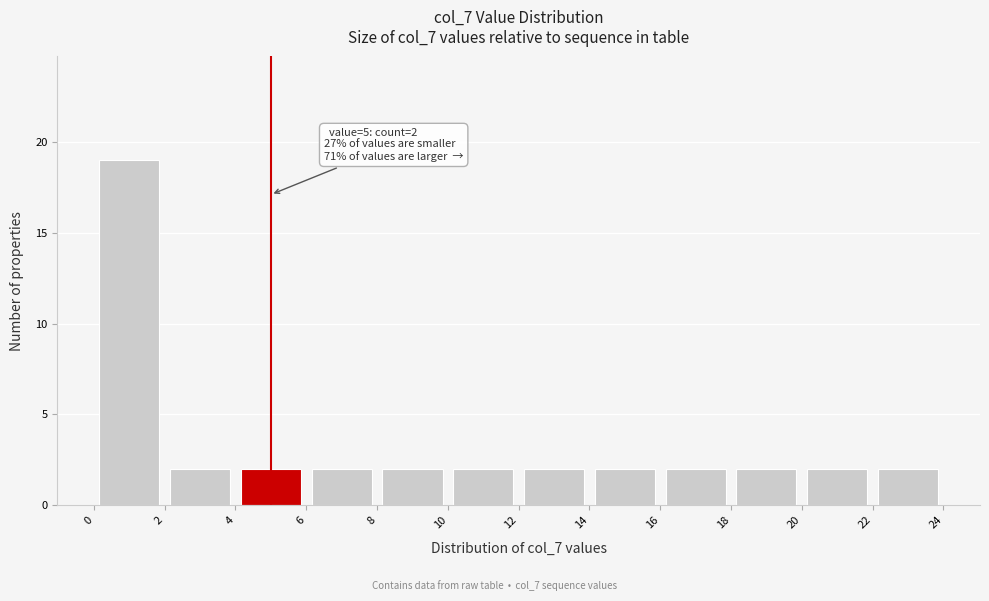

Which range on the x-axis has the tallest bar?

0 to 2